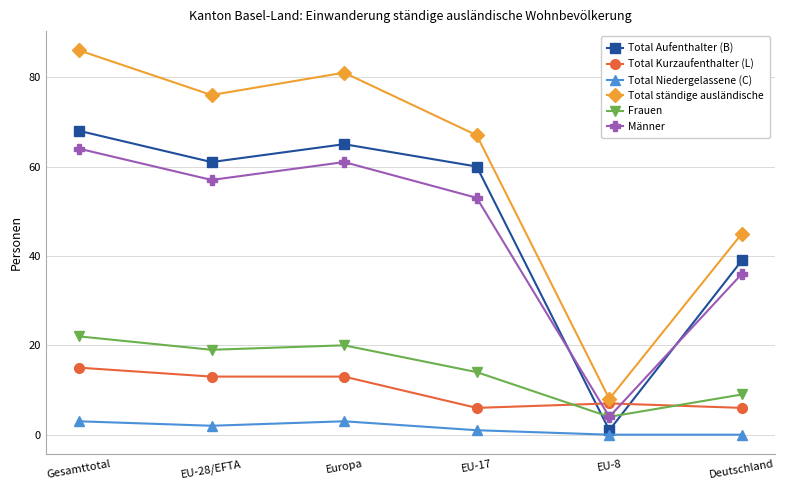

At which category does the chart reach its peak across all series?

Gesamttotal